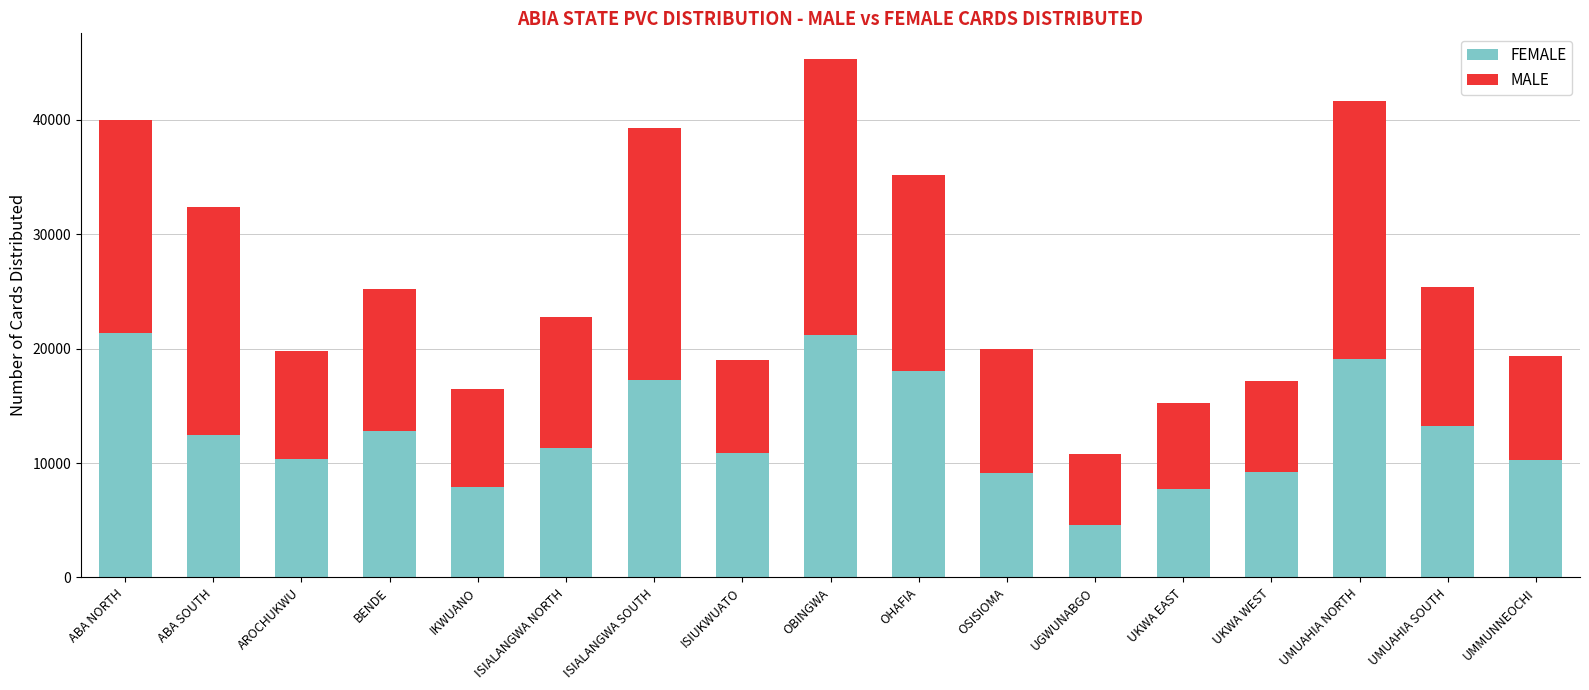

At which category is the sum across all series the highest?

OBINGWA